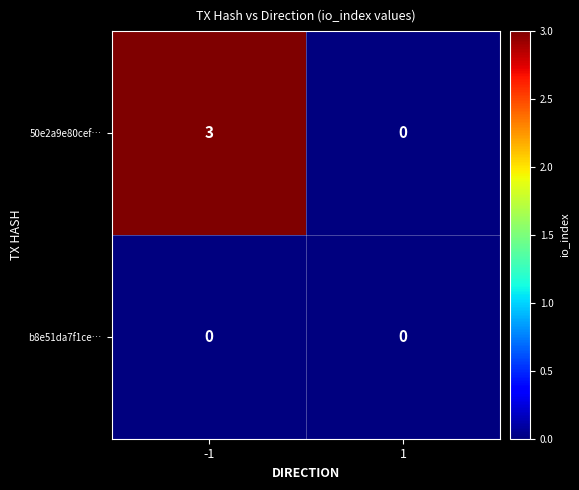

Rank the series at -1 from highest to lowest value.

50e2a9e80cef…, b8e51da7f1ce…